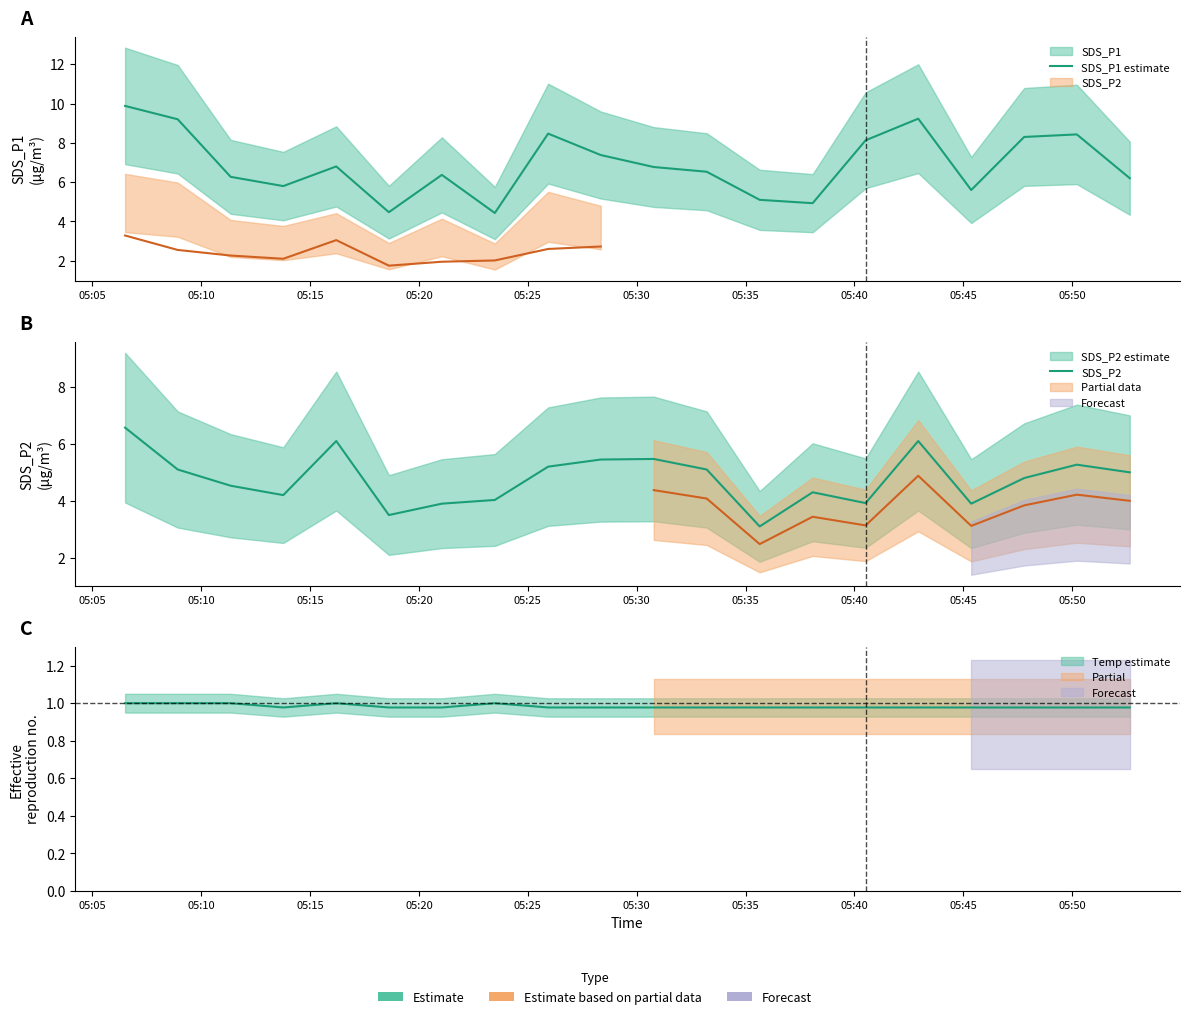

What is the maximum value for SDS_P2?

6.6